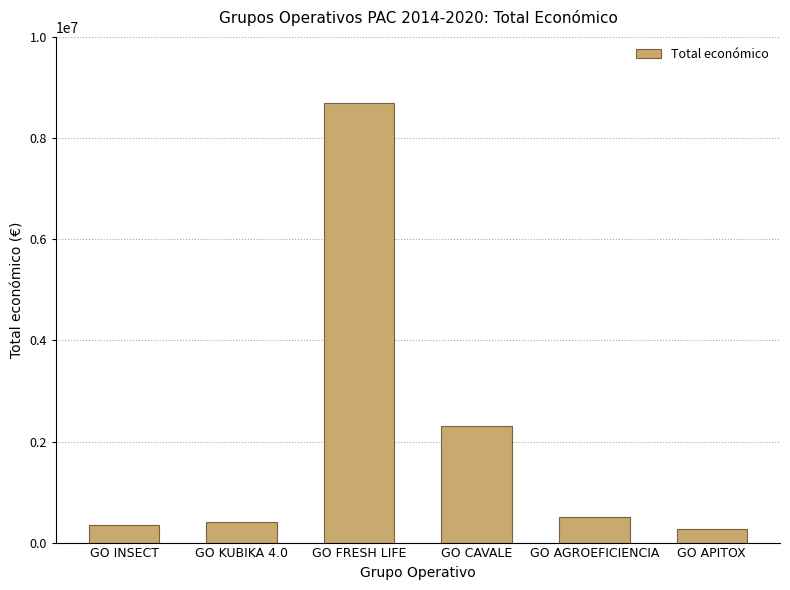

At which label is the value closest to 4486619?

GO CAVALE